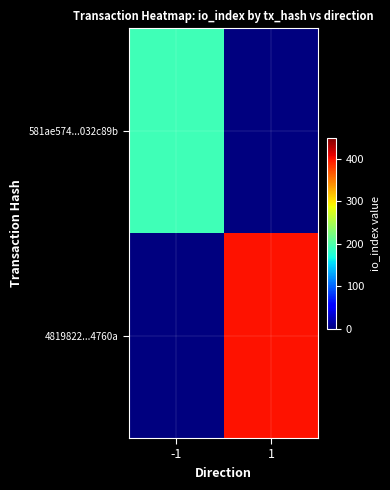

Which category has the lowest value across all series?

1